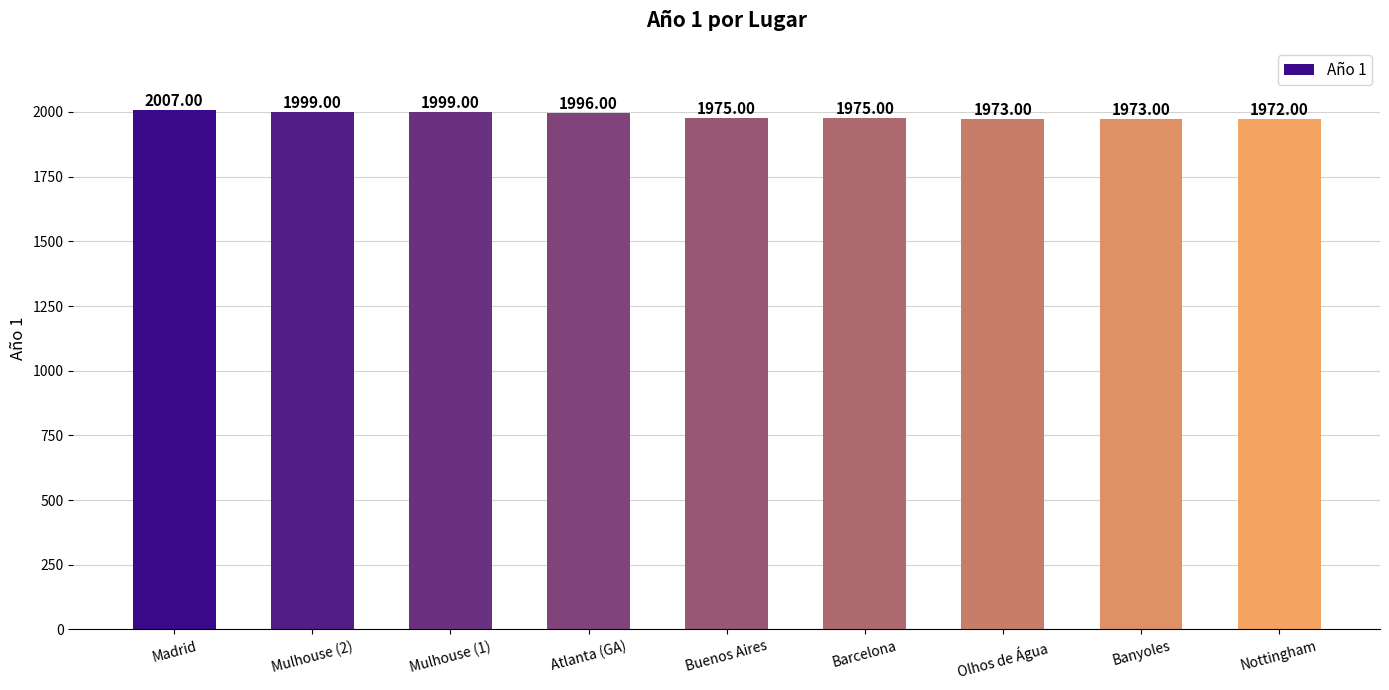

What is the difference between the second highest and minimum values?

27